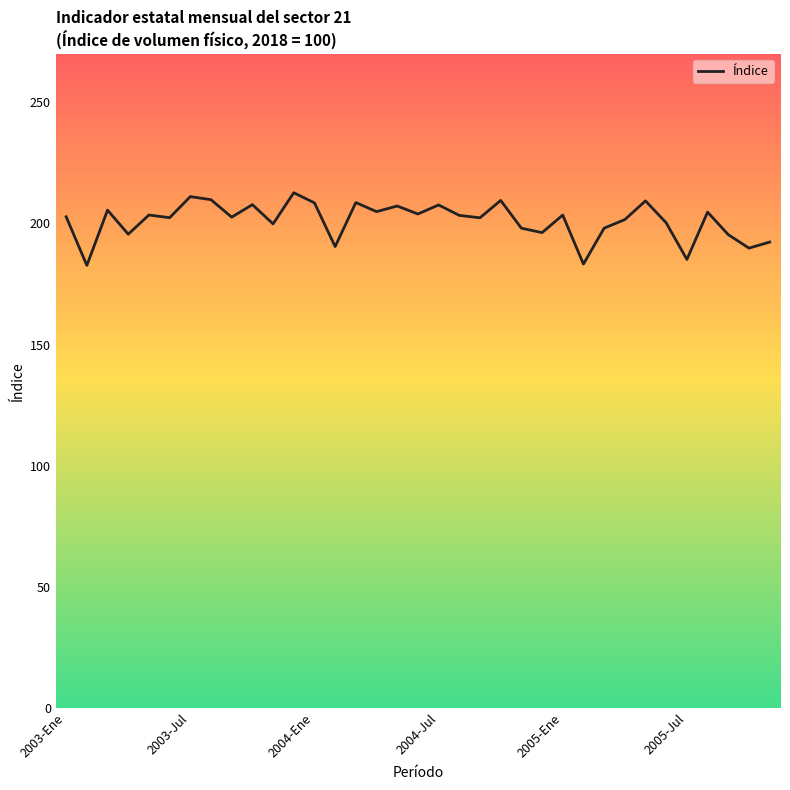

What is the minimum value shown in the chart?

182.7